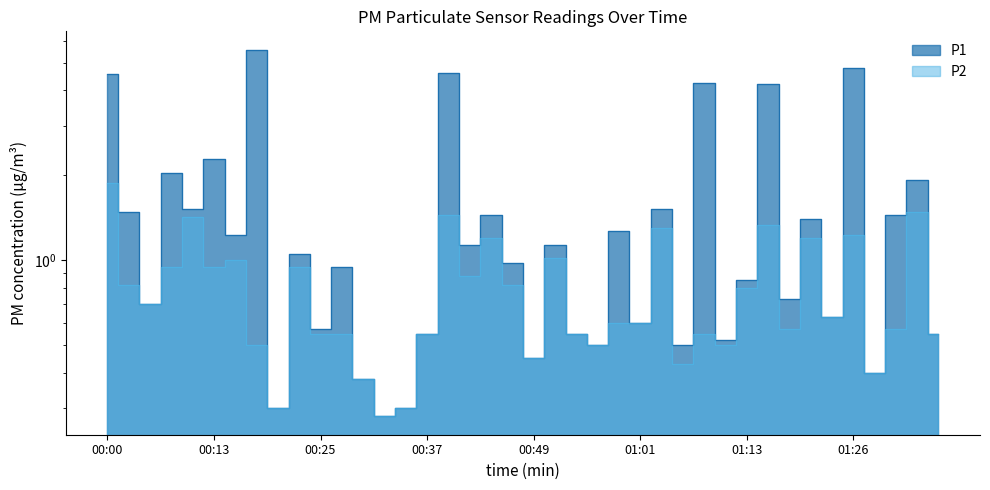

Reading left to right, extract all data points from this chart.

P1: 00:00=4.5	00:03=1.5	00:05=0.7	00:08=2.0	00:10=1.5	00:13=2.3	00:15=1.2	00:18=5.6	00:20=0.3	00:22=1.1	00:25=0.6	00:27=0.9	00:30=0.4	00:32=0.3	00:35=0.3	00:37=0.6	00:39=4.6	00:42=1.1	00:44=1.4	00:47=1.0	00:49=0.5	00:52=1.1	00:54=0.6	00:56=0.5	00:59=1.3	01:01=0.6	01:04=1.5	01:06=0.5	01:09=4.2	01:11=0.5	01:13=0.8	01:16=4.2	01:18=0.7	01:21=1.4	01:23=0.6	01:26=4.8	01:28=0.4	01:31=1.4	01:33=1.9	01:36=0.6
P2: 00:00=1.9	00:03=0.8	00:05=0.7	00:08=0.9	00:10=1.4	00:13=0.9	00:15=1.0	00:18=0.5	00:20=0.3	00:22=0.9	00:25=0.6	00:27=0.6	00:30=0.4	00:32=0.3	00:35=0.3	00:37=0.6	00:39=1.4	00:42=0.9	00:44=1.2	00:47=0.8	00:49=0.5	00:52=1.0	00:54=0.6	00:56=0.5	00:59=0.6	01:01=0.6	01:04=1.3	01:06=0.4	01:09=0.6	01:11=0.5	01:13=0.8	01:16=1.3	01:18=0.6	01:21=1.2	01:23=0.6	01:26=1.2	01:28=0.4	01:31=0.6	01:33=1.5	01:36=0.6